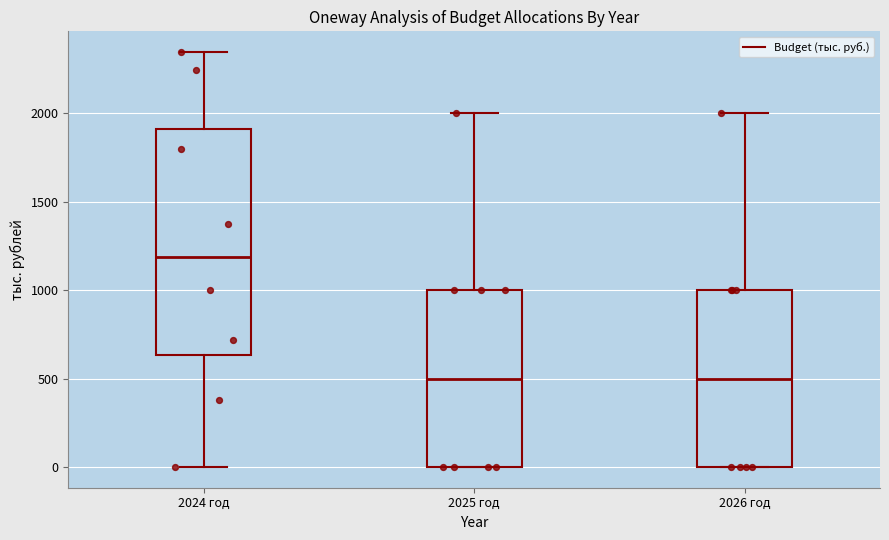

Reading left to right, read every box against the y-axis: the position of its median line, the range the box covers, and the ends of its whiskers. The values are not printed on the chart, so give them approximately, as read against the axis.

2024 год: median 1200, box 650 to 1900, whiskers 0 to 2350
2025 год: median 500, box 0 to 1000, whiskers 0 to 2000
2026 год: median 500, box 0 to 1000, whiskers 0 to 2000